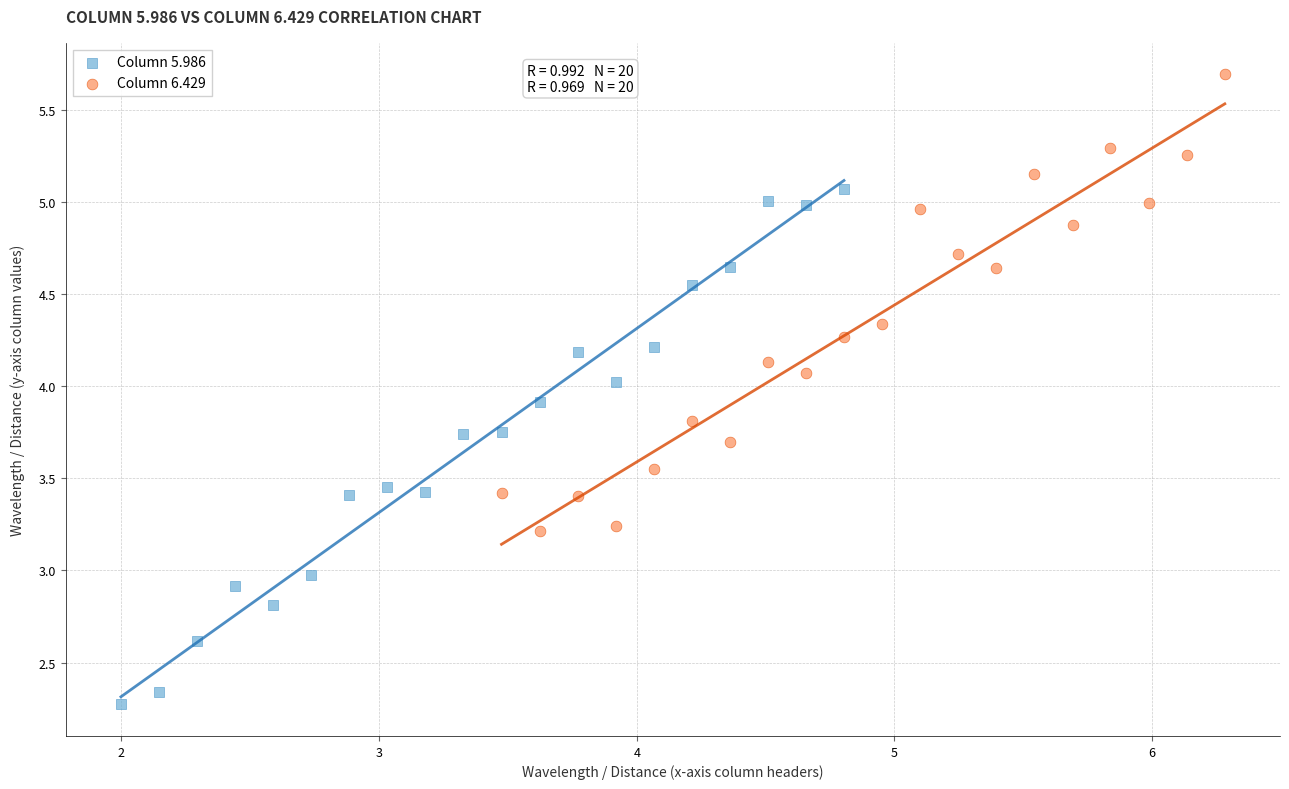

Which series has the largest Y range (max minus min)?

Column 5.986